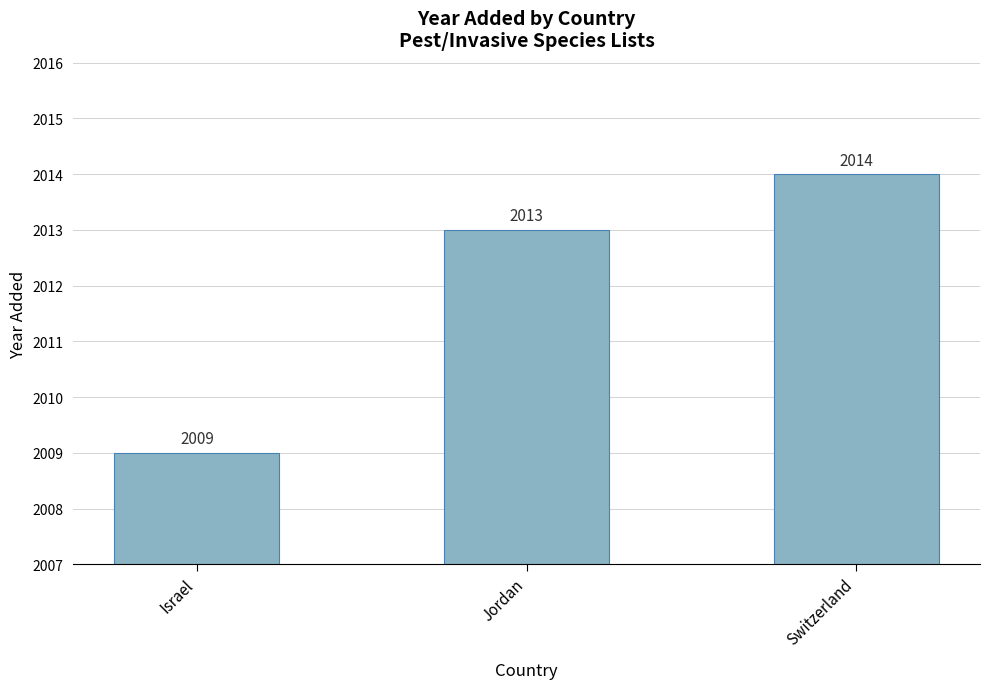

What is the label of the 3rd bar from the right?

Israel